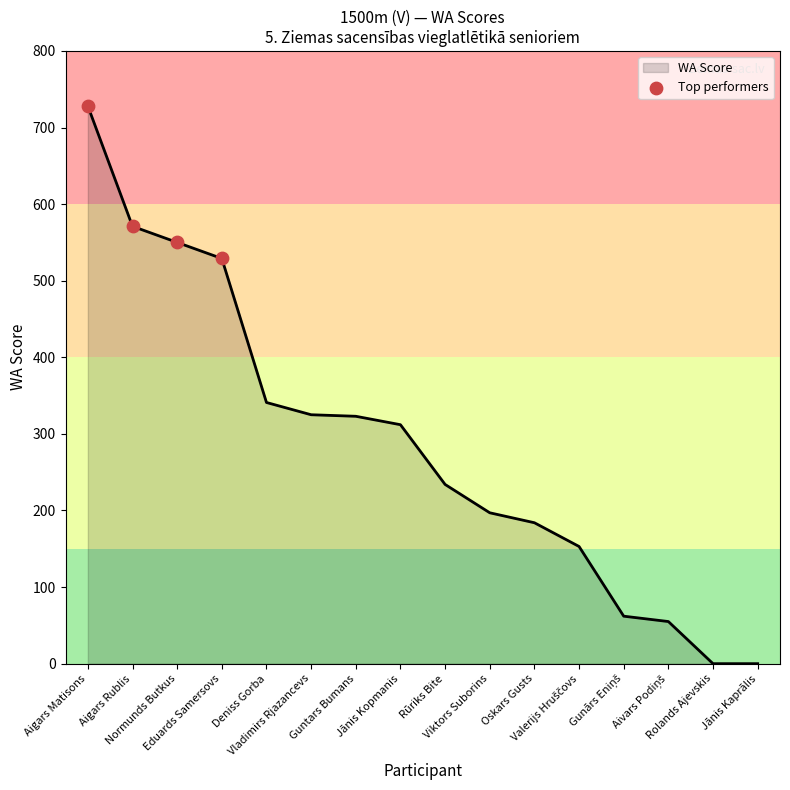

What is the ratio of the value at Aigars Matisons to the value at Aigars Rublis?

1.3